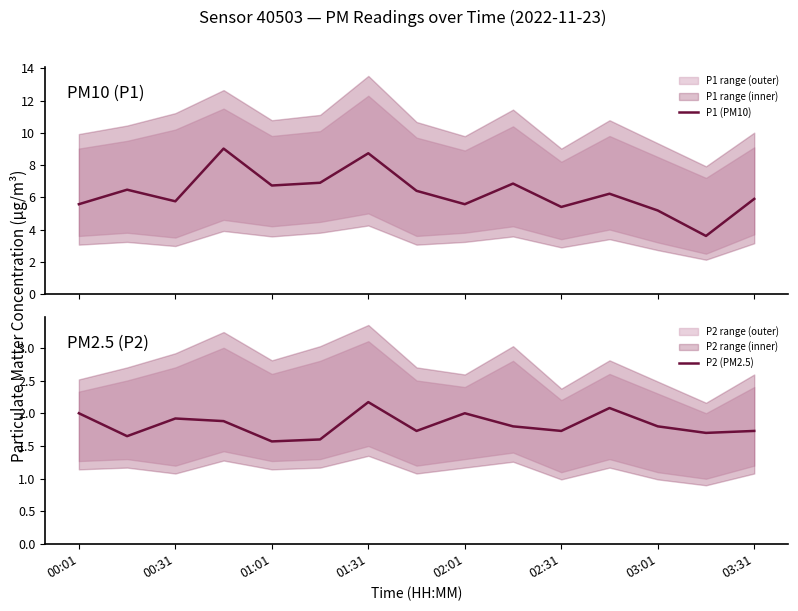

The value of P2 (PM2.5) at 02:01 is 2.5. True or false?

False